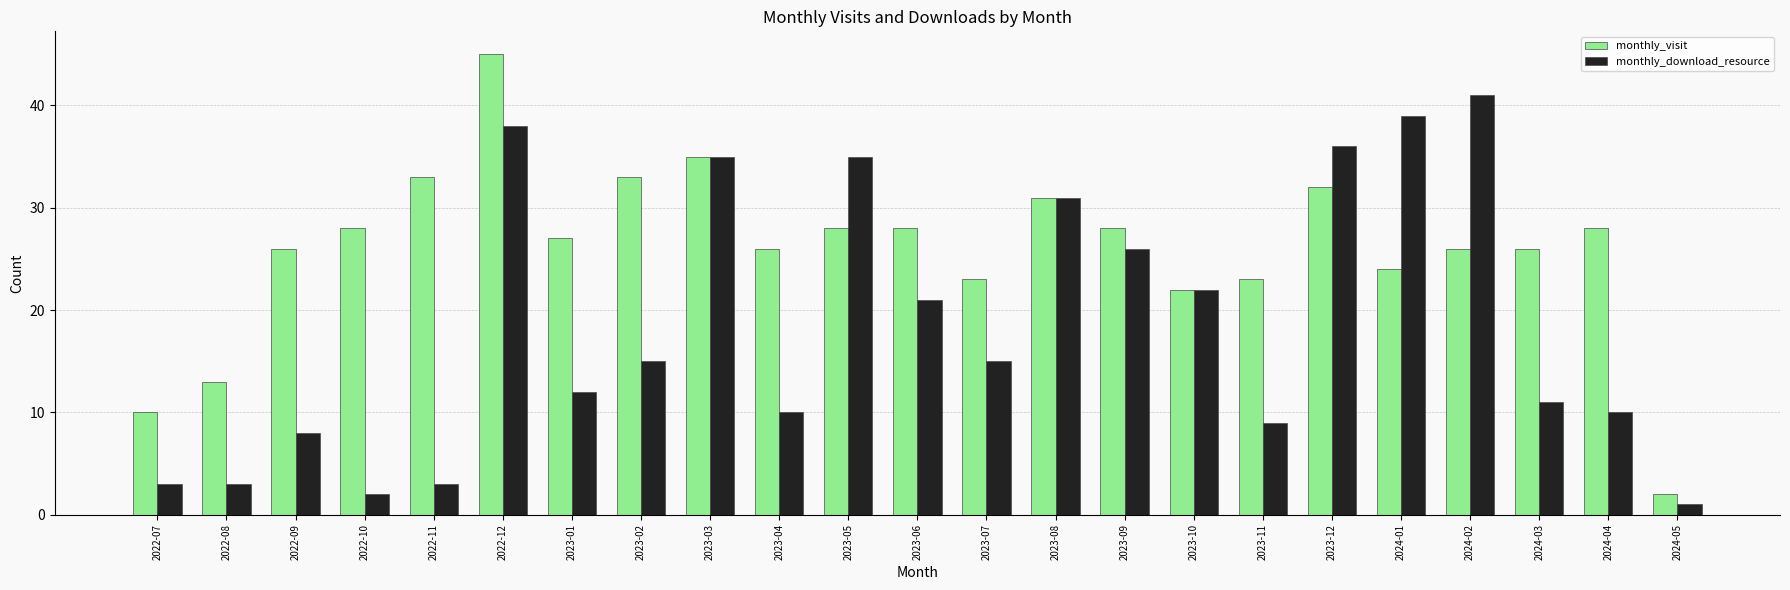

Which series has the largest total across all categories?

monthly_visit